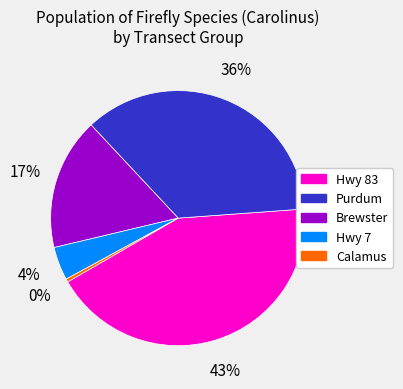

Is there a majority slice in this chart?

No